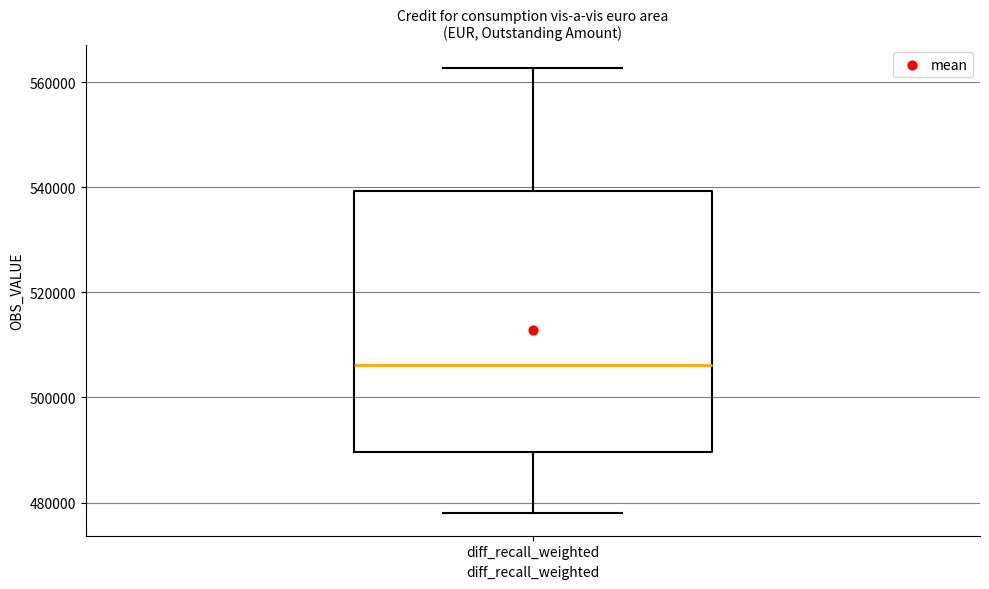

Transcribe this box plot: give where the median line is, the range the box spans, and where the two whiskers end, as read against the y-axis. The values are not printed on the chart, so give them approximately, as read against the axis.

median 506000, box 490000 to 540000, whiskers 478000 to 562000